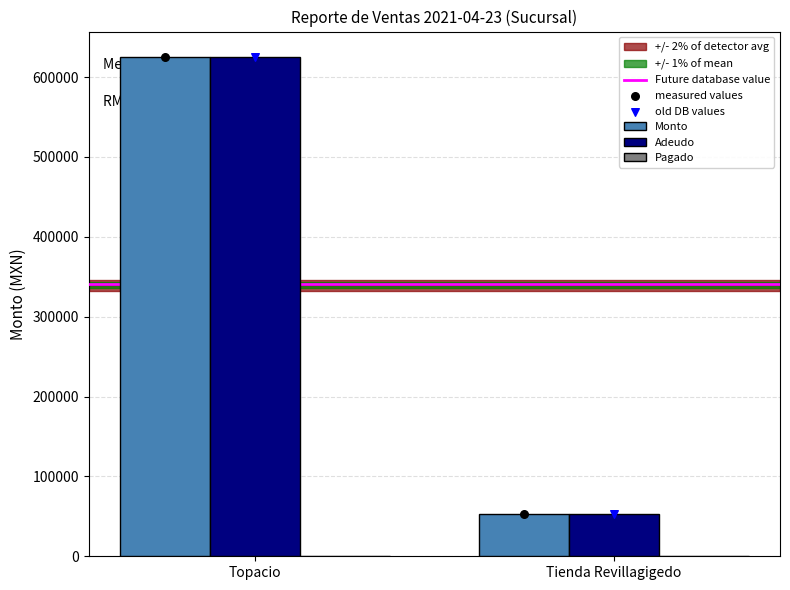

Which series reaches the minimum Y coordinate?

Pagado